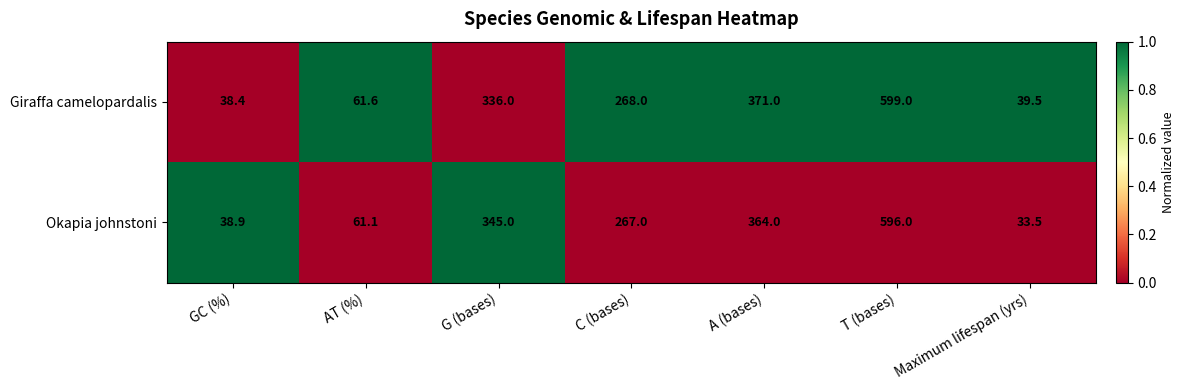

What is the total value across all series at Maximum lifespan (yrs)?

73.0